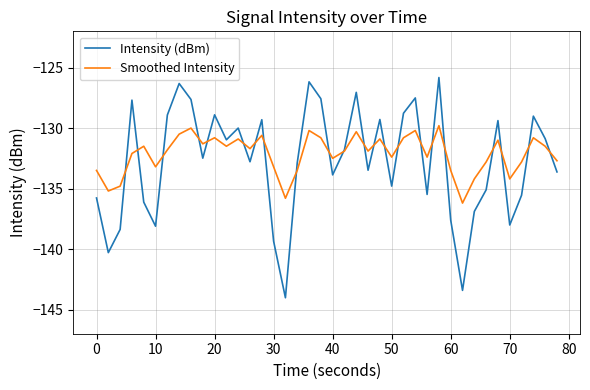

What is the greatest value displayed?

-125.8